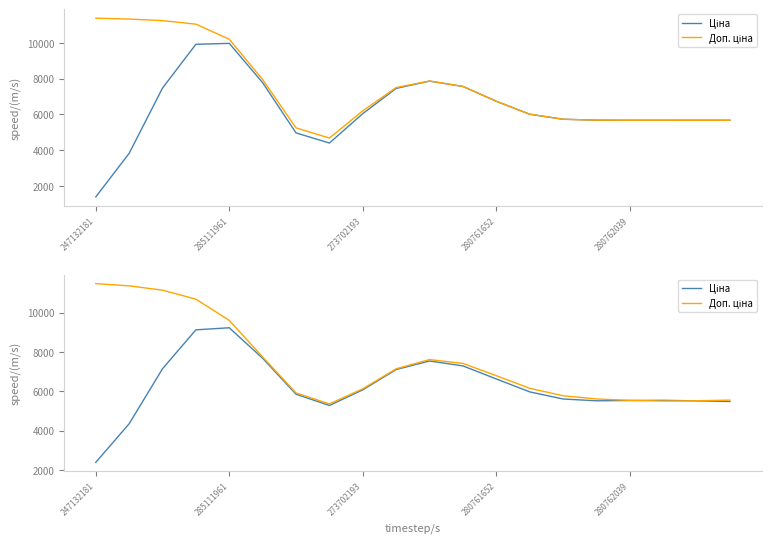

What is the greatest value displayed?

11479.4